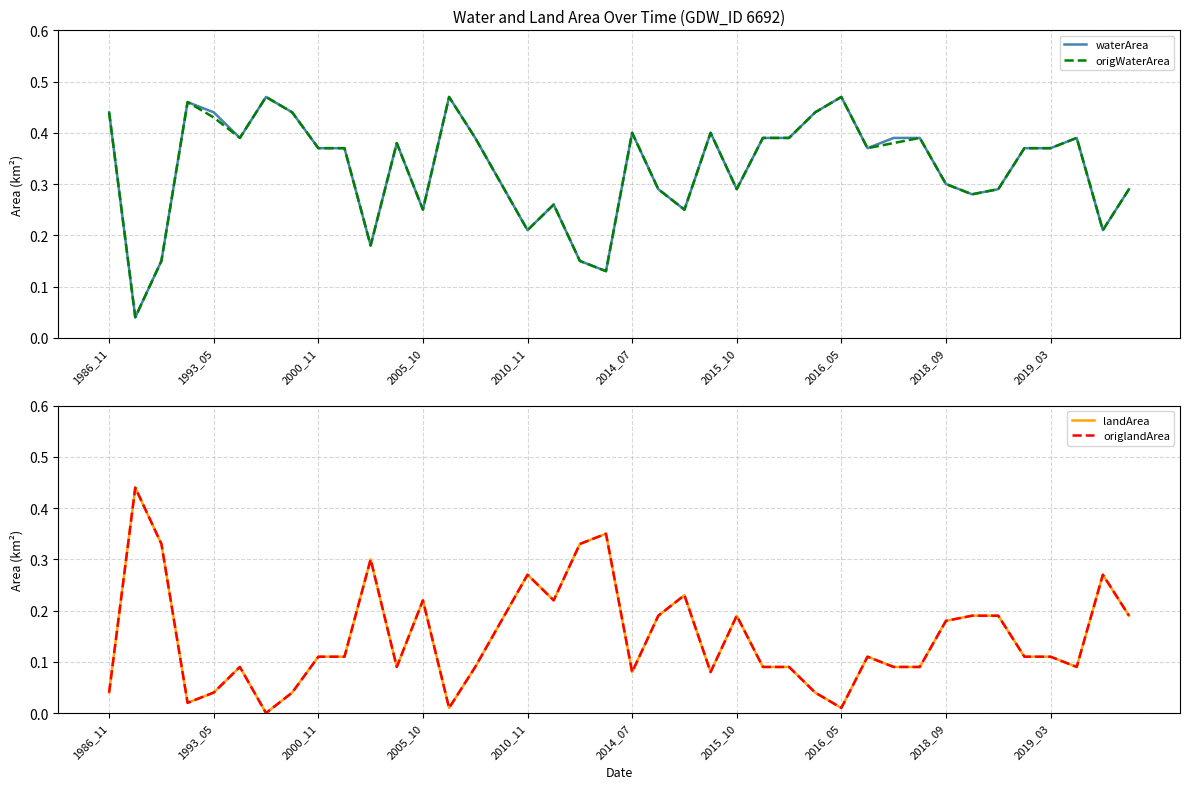

What value does the origWaterArea series have at 2005_10?

0.2